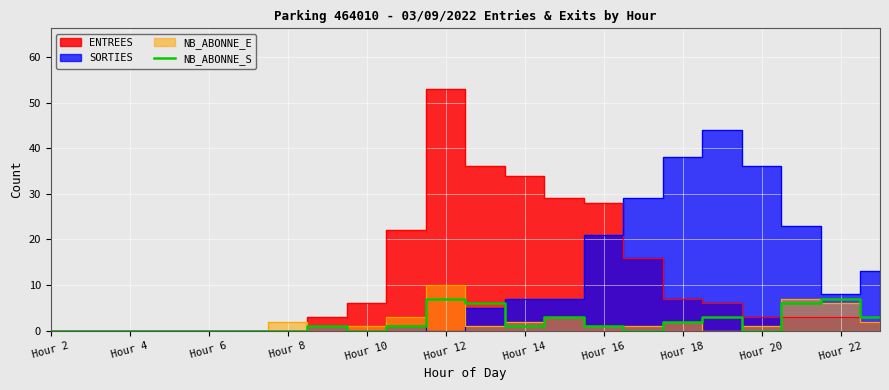

What is the maximum value for NB_ABONNE_S?

7